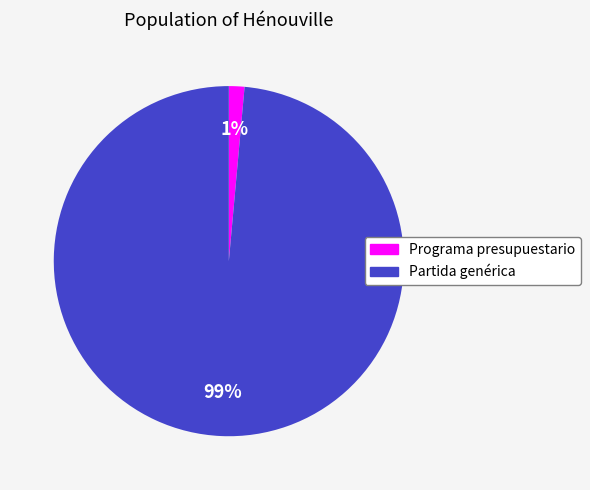

Rank the categories by value from highest to lowest.

Partida genérica, Programa presupuestario